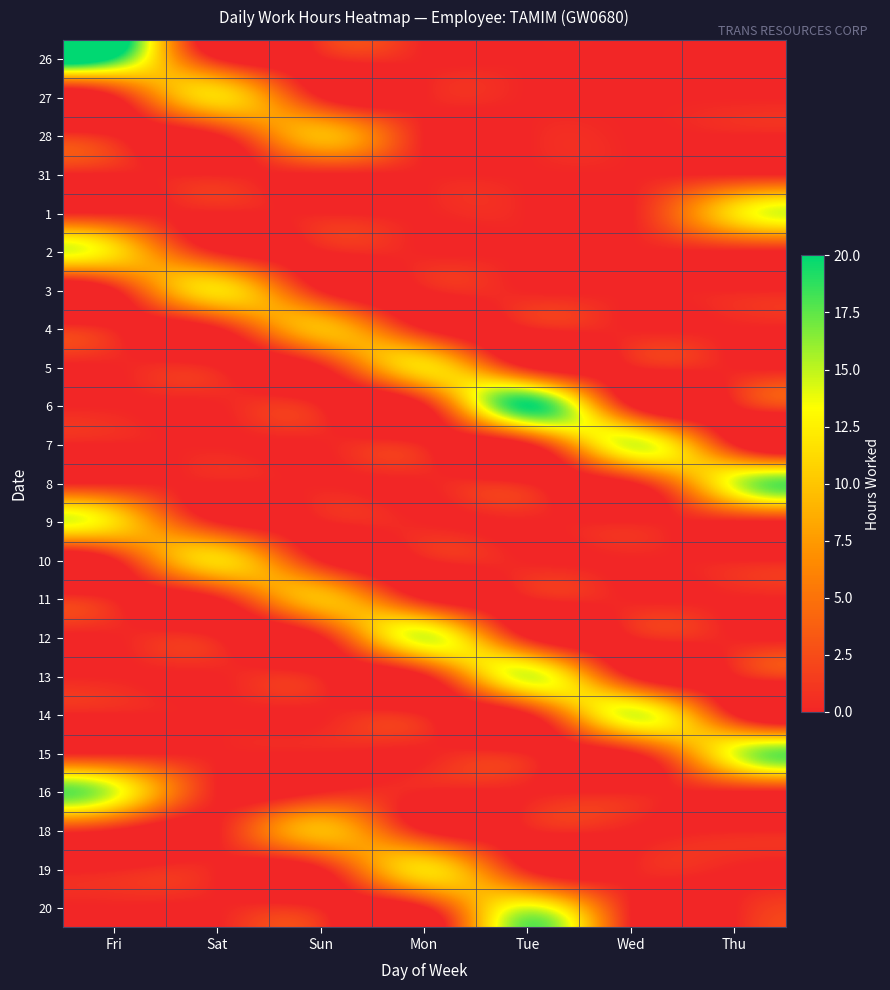

At how many categories does at least one series exceed 9?

7